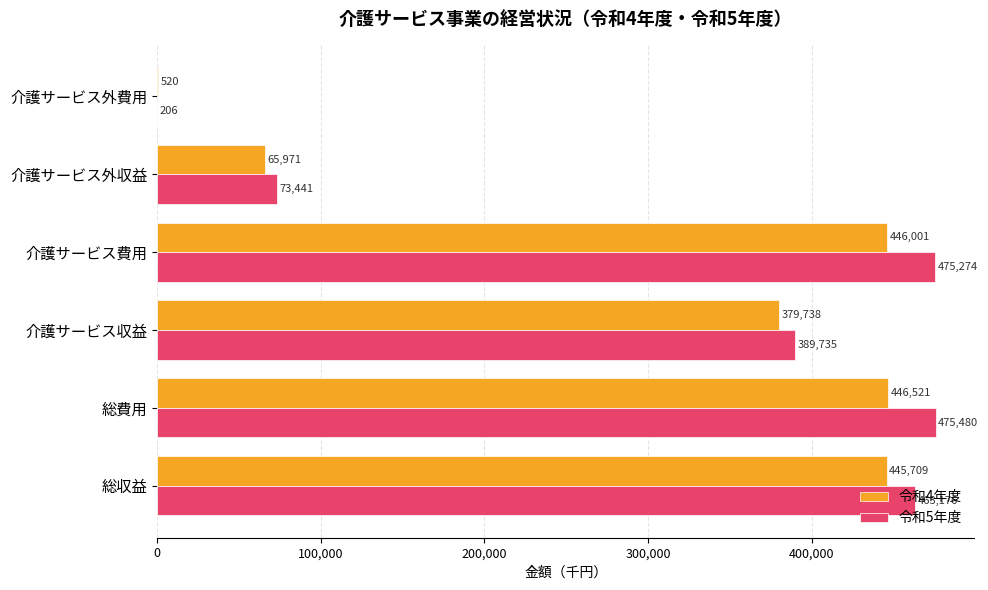

Count the number of categories in the chart.

6